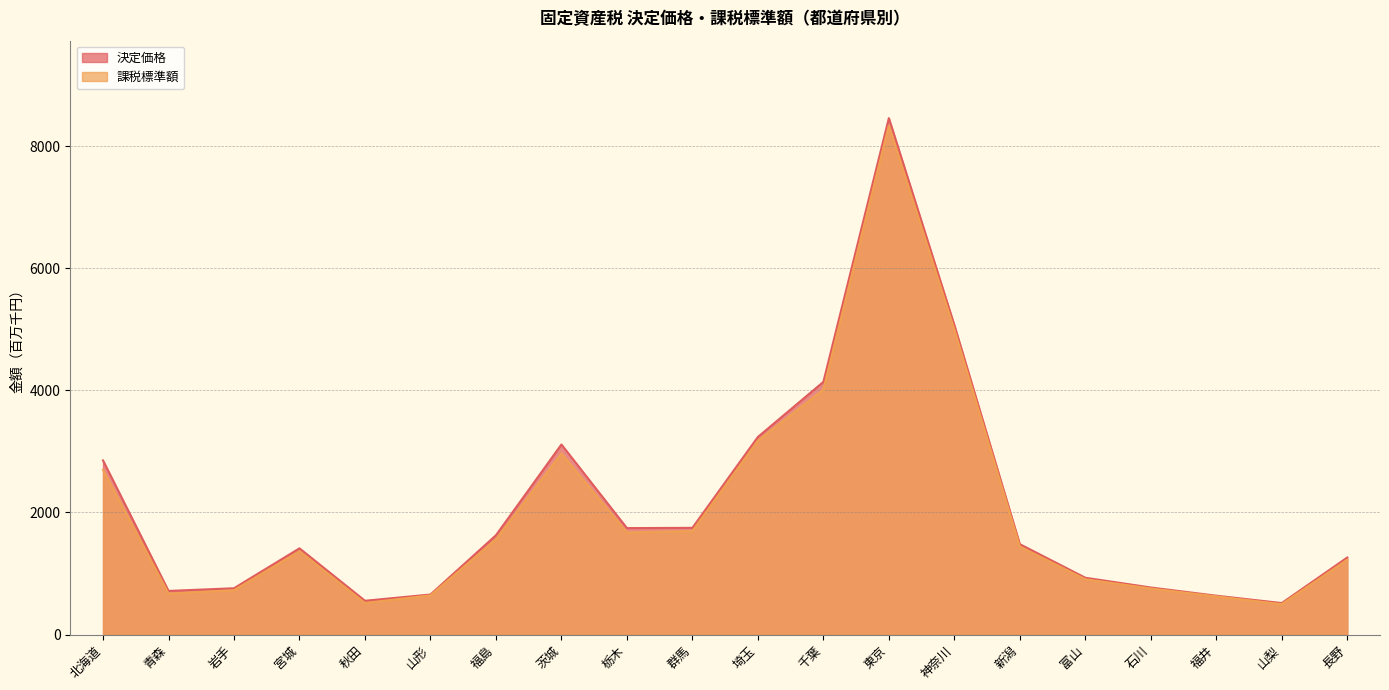

What is the label of the 1st point from the left?

北海道